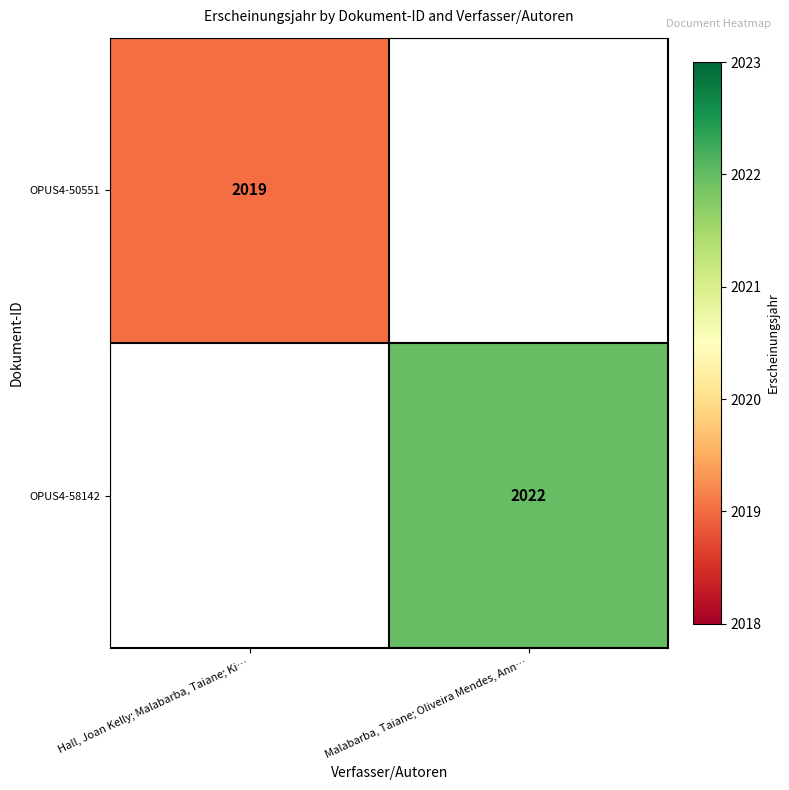

The OPUS4-50551 series shows 2019 at Hall, Joan Kelly; Malabarba, Taiane; Ki…. True or false?

True